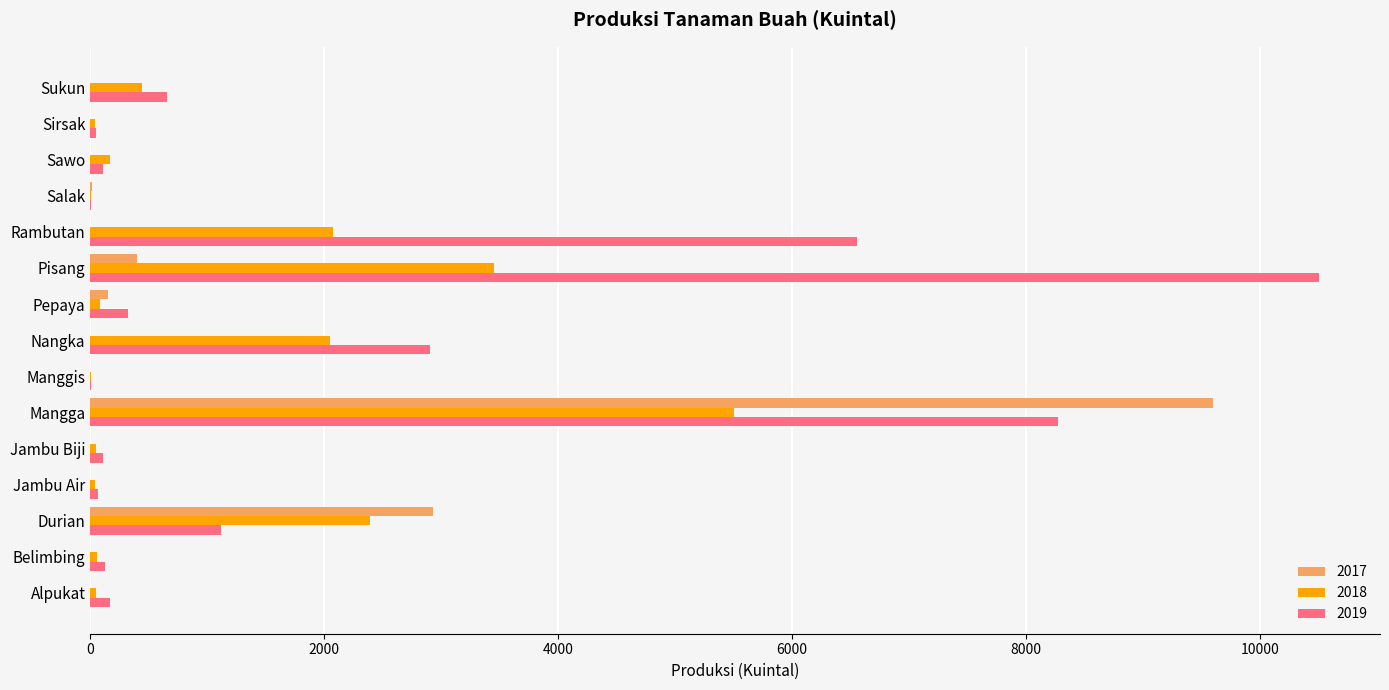

True or false: 2018 has a value of 3436 at Manggis.

False